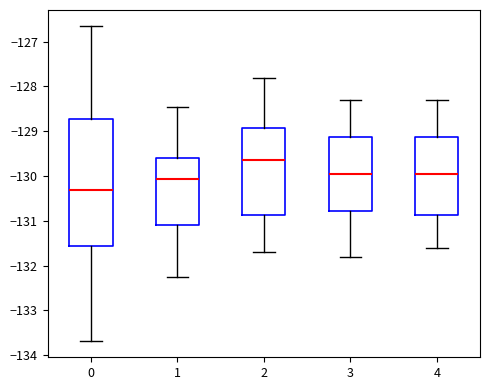

Reading left to right, transcribe this box plot: for each box, give where its median line is, the range the box spans, and where its two whiskers end, as read against the y-axis. The values are not printed on the chart, so give them approximately, as read against the axis.

0: median -130.3, box -131.6 to -128.7, whiskers -133.7 to -126.6
1: median -130.1, box -131.1 to -129.6, whiskers -132.2 to -128.5
2: median -129.6, box -130.9 to -128.9, whiskers -131.7 to -127.8
3: median -129.9, box -130.8 to -129.1, whiskers -131.8 to -128.3
4: median -129.9, box -130.9 to -129.1, whiskers -131.6 to -128.3